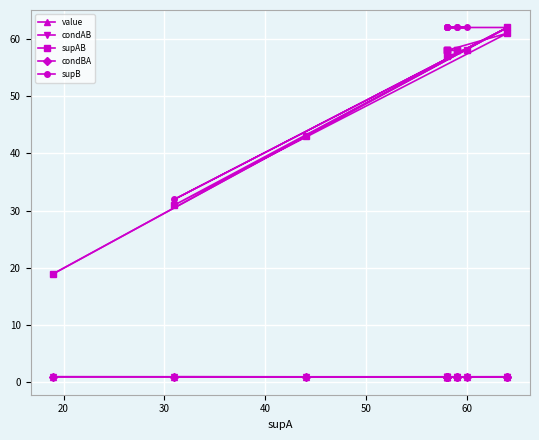

How many data points does each series have?

13